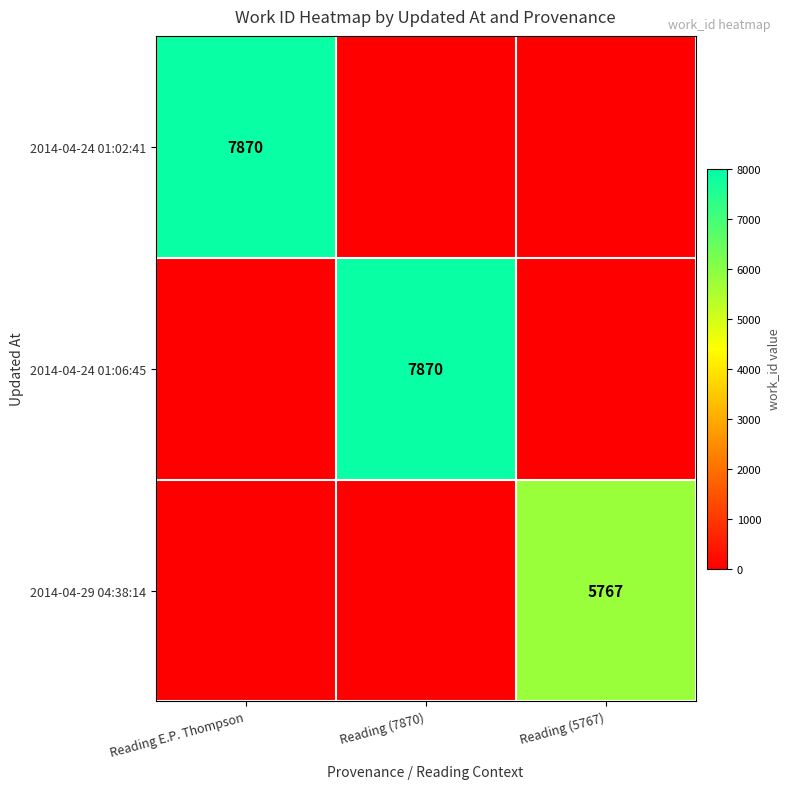

Is the value of 2014-04-24 01:02:41 at Reading E.P. Thompson greater than the value of 2014-04-29 04:38:14 at Reading (5767)?

Yes